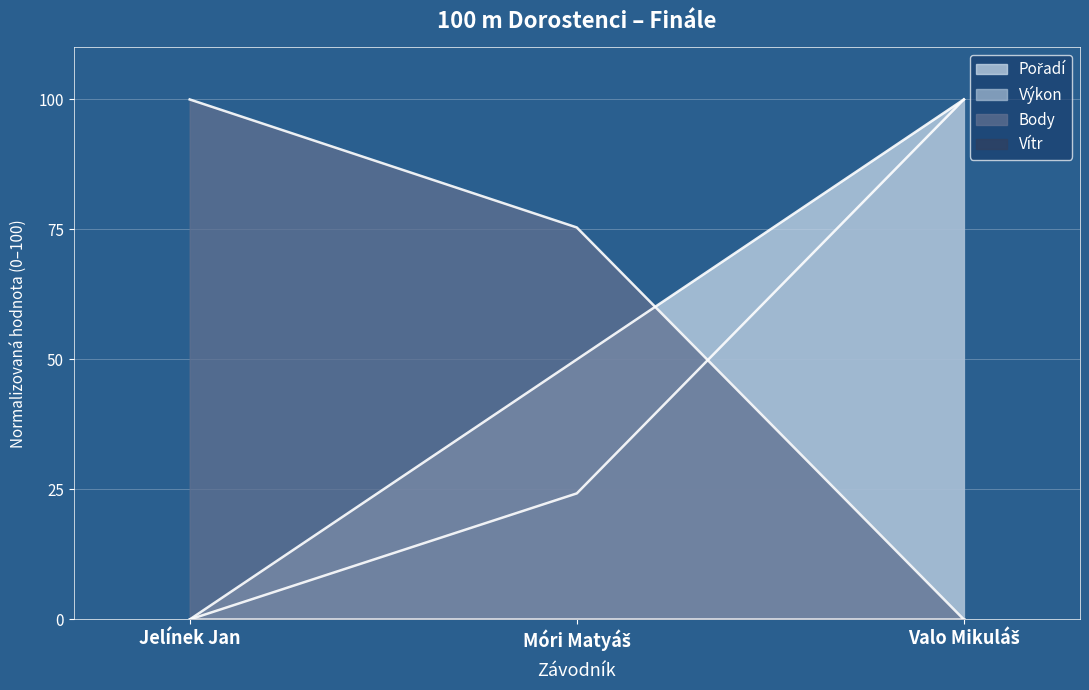

What is the sum of the Výkon values at Móri Matyáš and Valo Mikuláš?

124.2